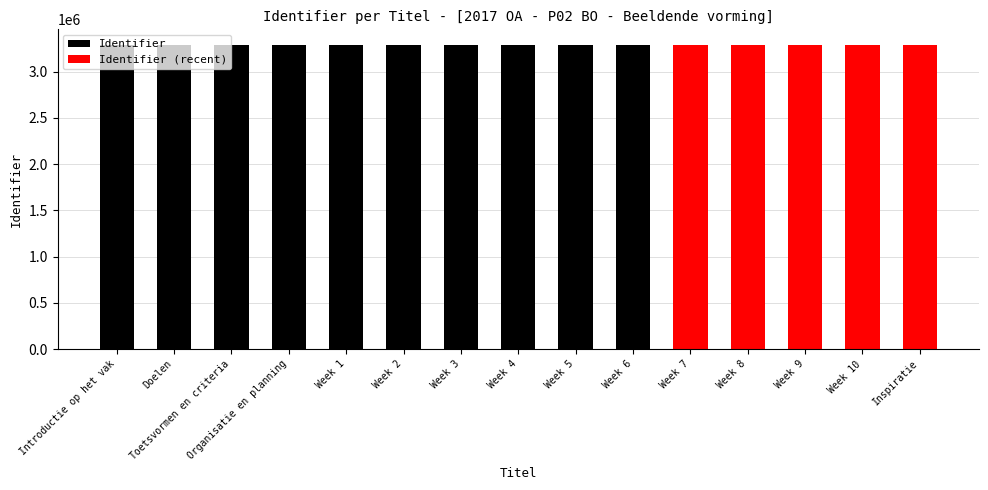

What is the maximum value shown in the chart?

3292710